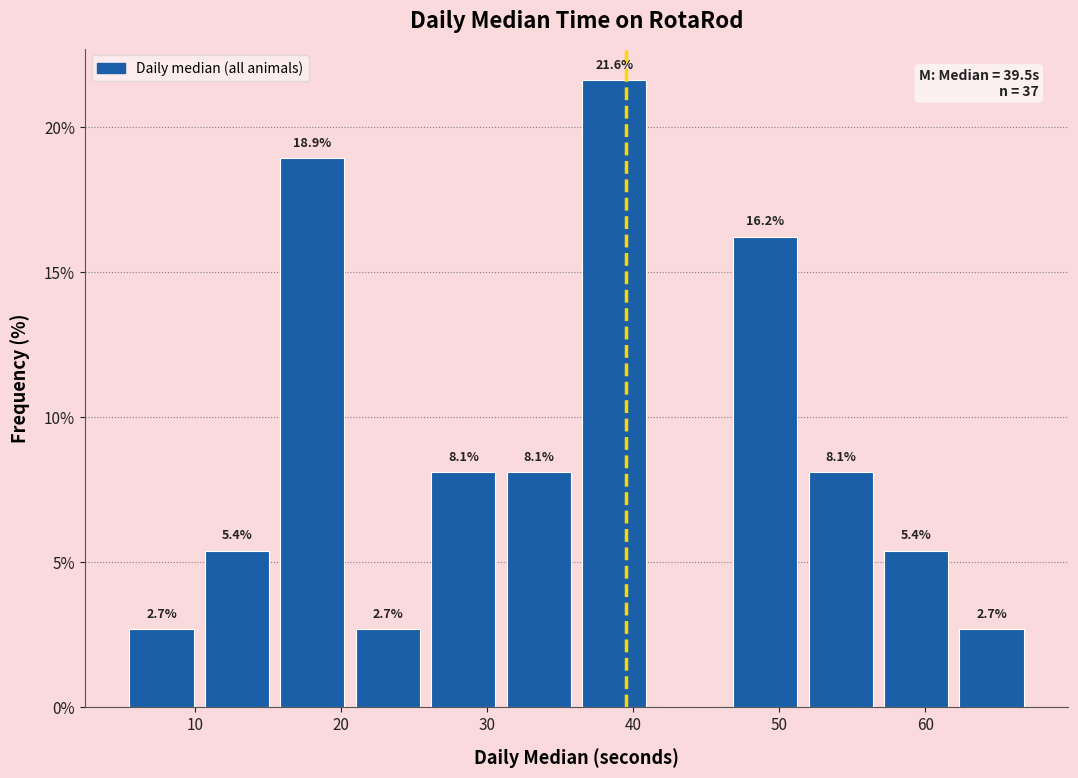

Over which range of the x-axis is the bar tallest?

37 to 42